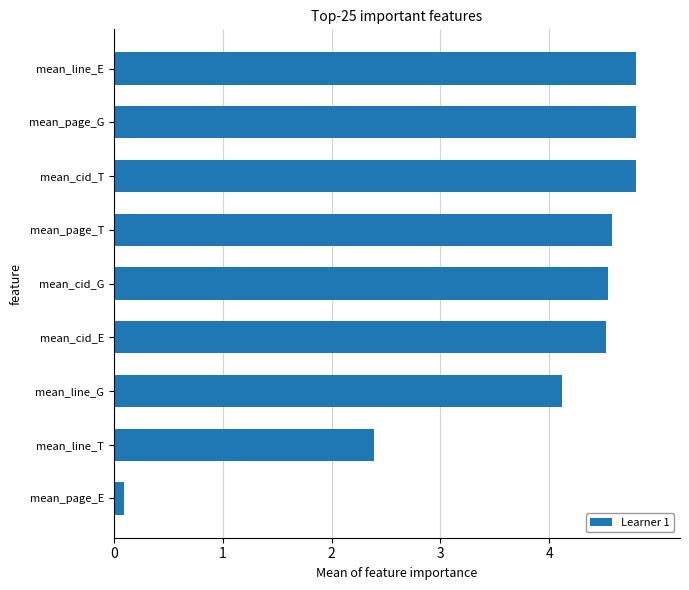

Does the chart contain stacked bars?

No